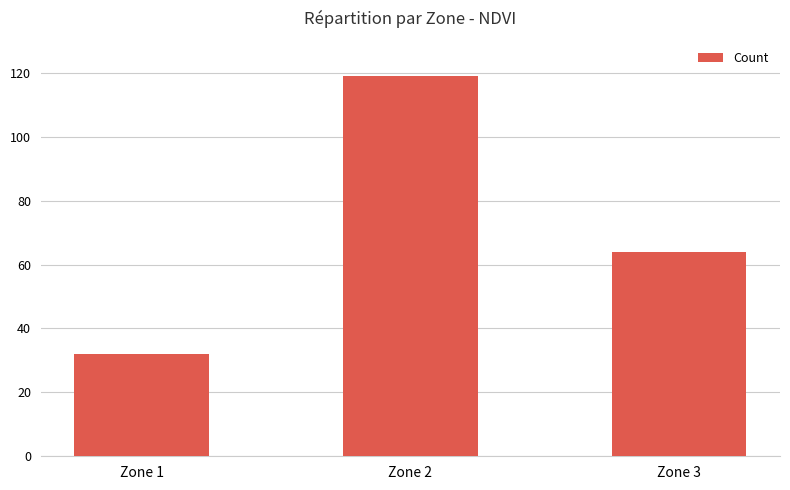

What is the approximate value at Zone 2?

119